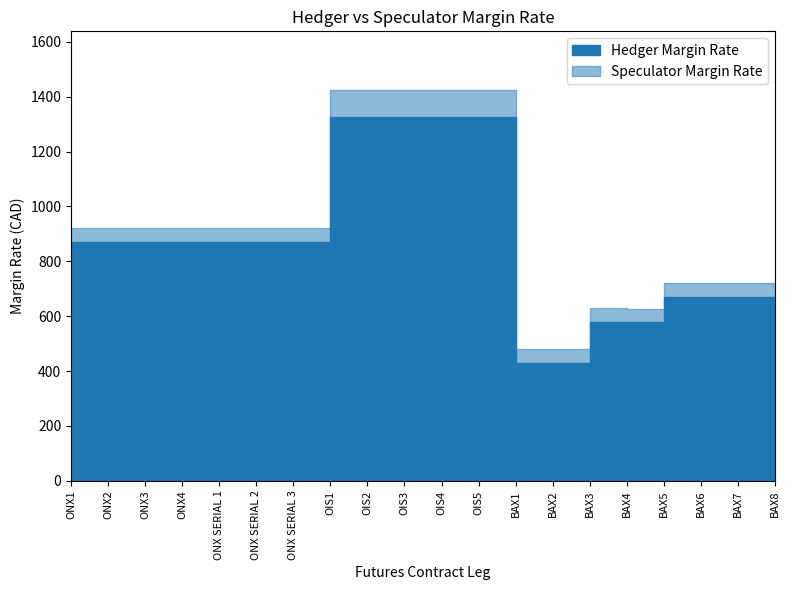

True or false: Hedger Margin Rate and Speculator Margin Rate cross at least once.

False